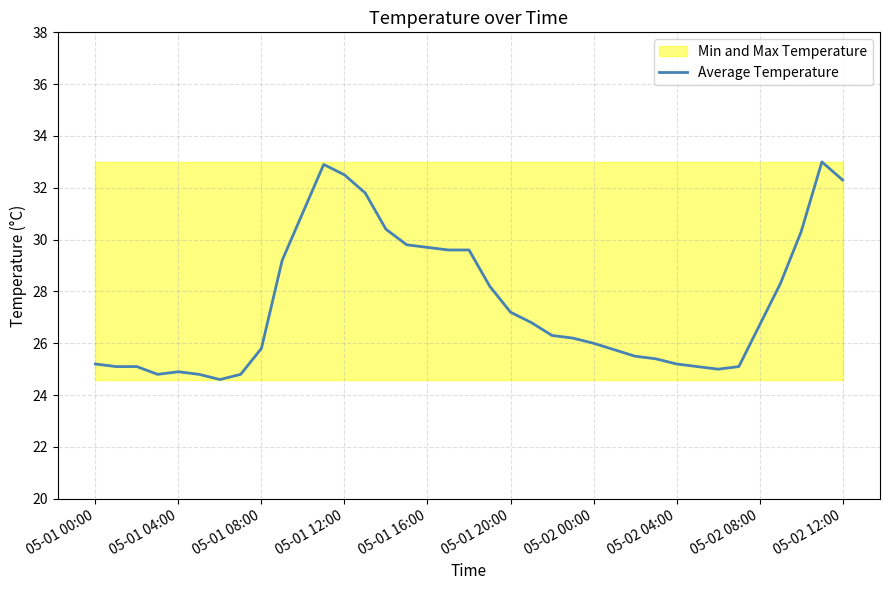

What is the minimum value for Average Temperature?

24.6